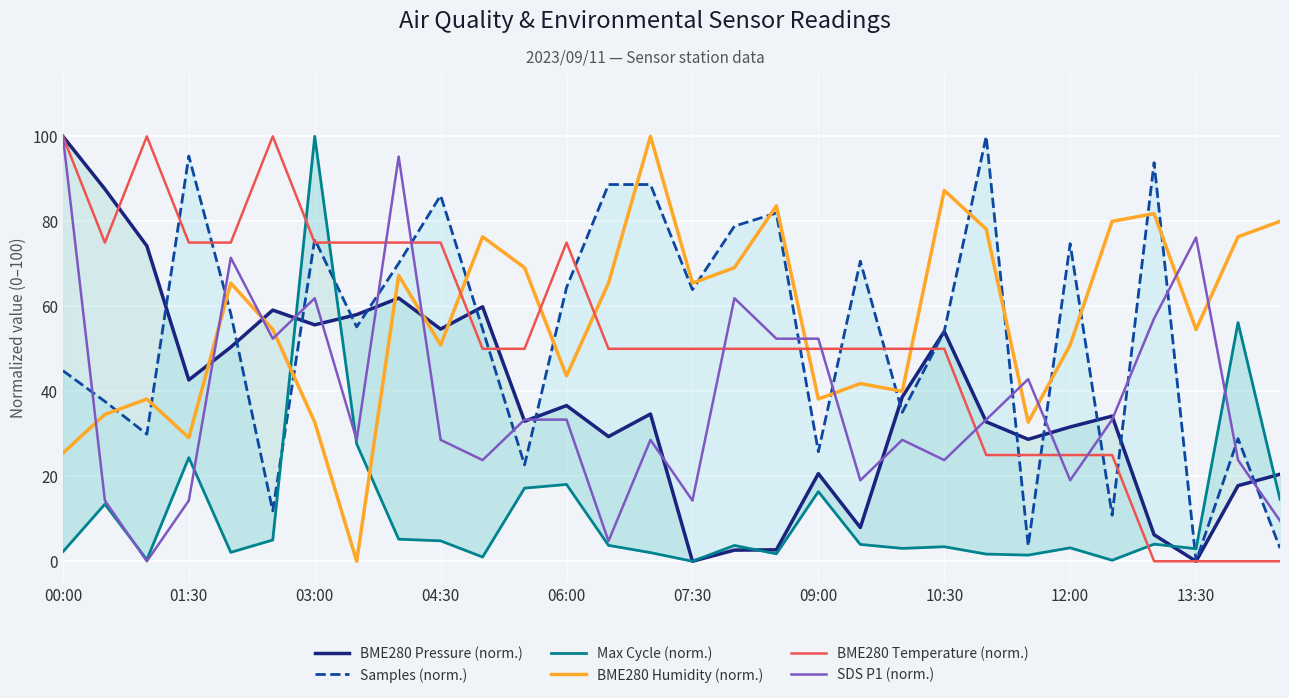

How many intersections are there between BME280 Pressure (norm.) and BME280 Humidity (norm.)?

5